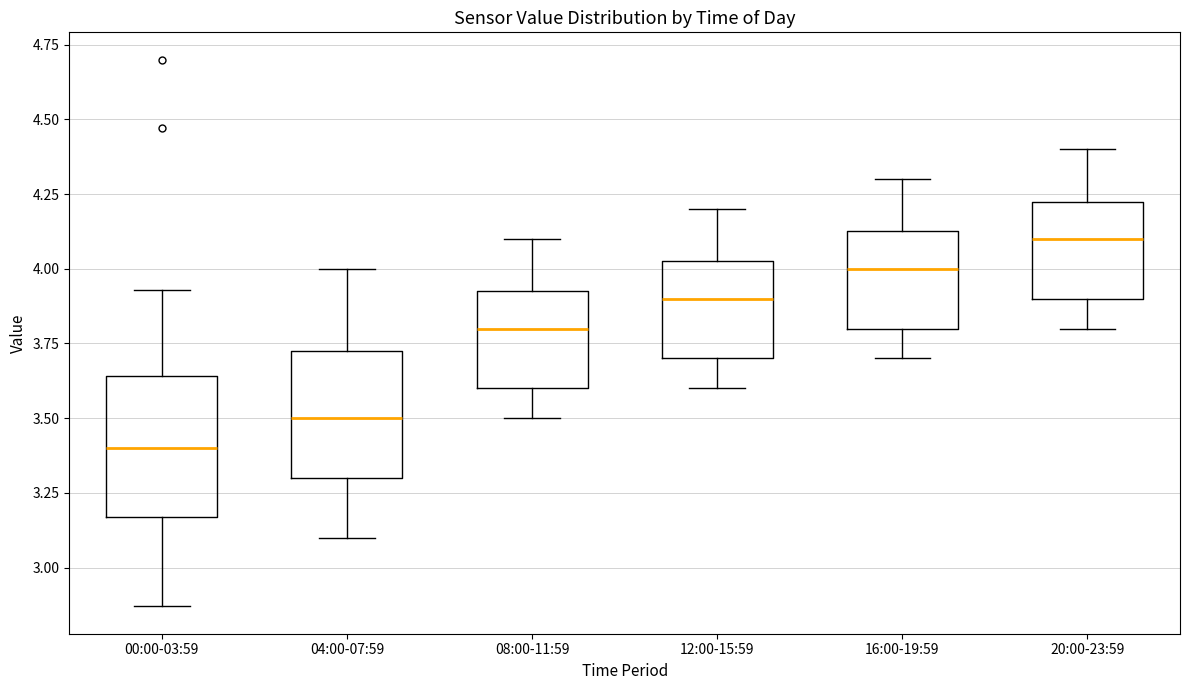

Which box has the highest median line?

20:00-23:59